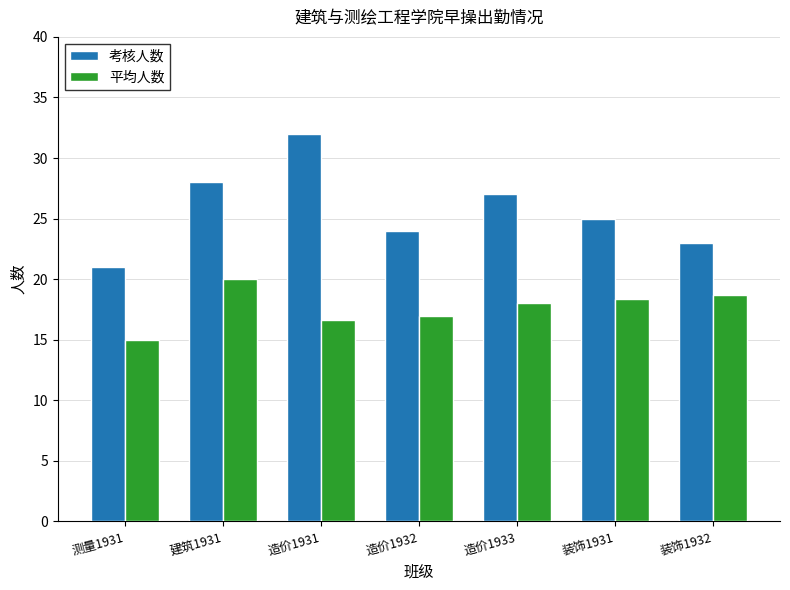

What is the sum of the 平均人数 values at 装饰1932 and 装饰1931?

37.0